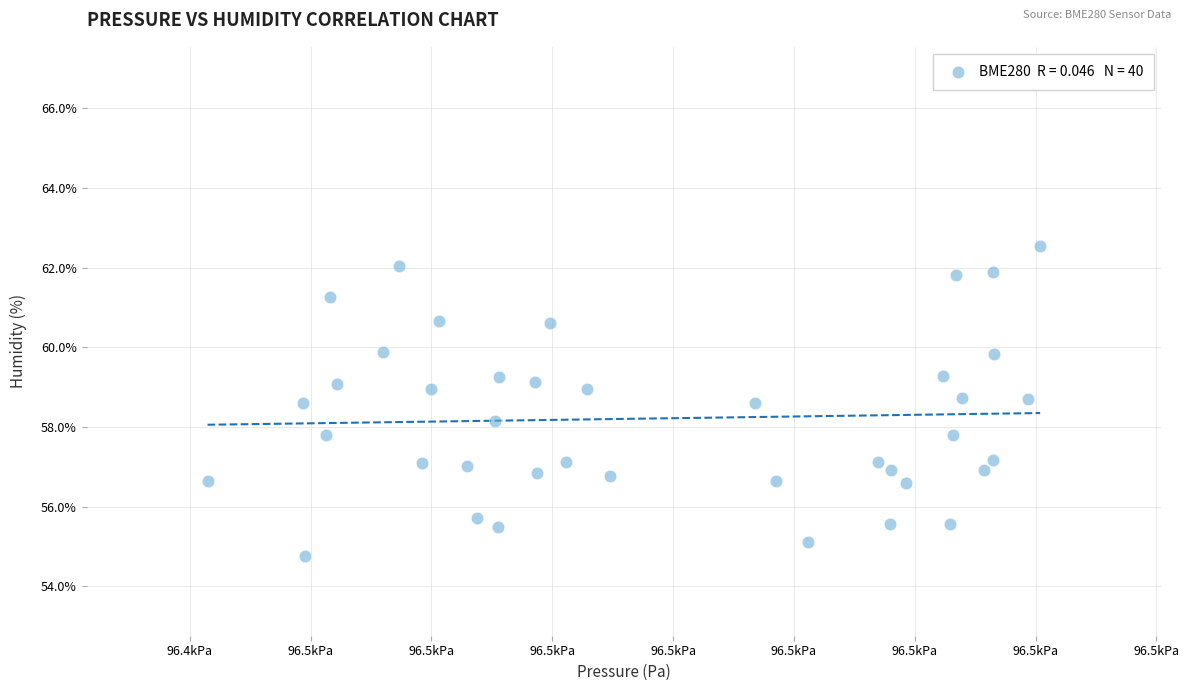

What is the range of X values (max minus min)?

68.9